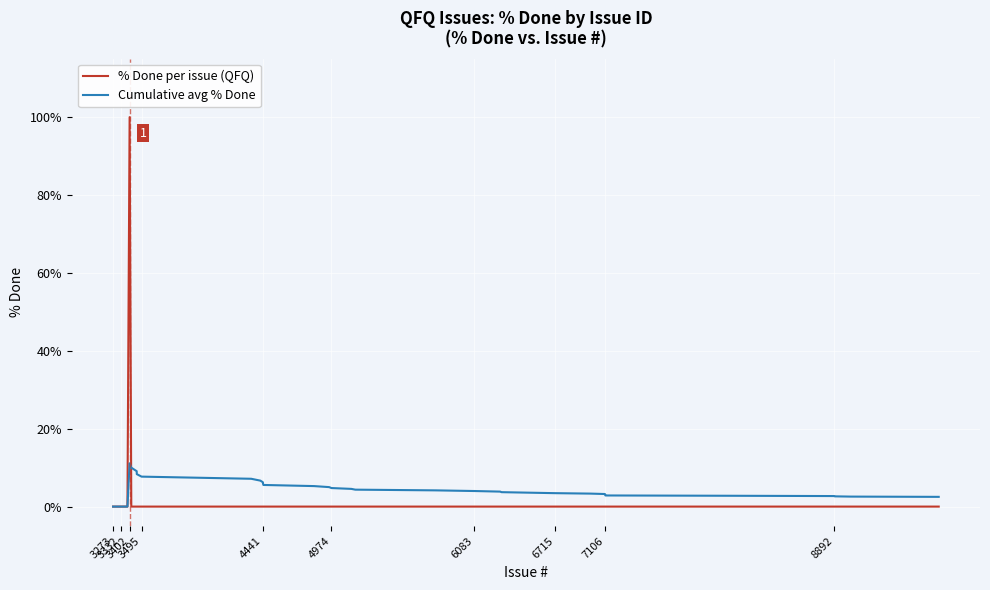

What is the highest value of the Cumulative avg % Done series?

11.1